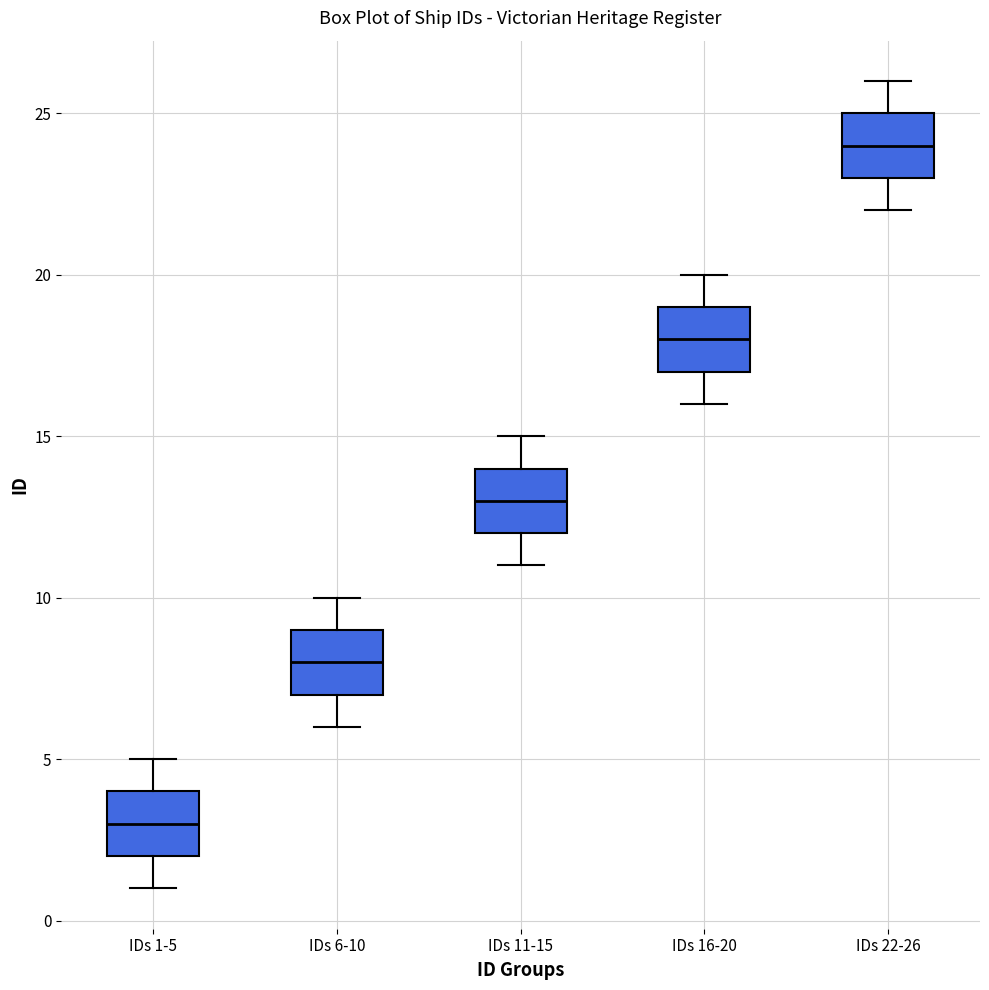

Reading left to right, read every box against the y-axis: the position of its median line, the range the box covers, and the ends of its whiskers. The values are not printed on the chart, so give them approximately, as read against the axis.

IDs 1-5: median 3, box 2 to 4, whiskers 1 to 5
IDs 6-10: median 8, box 7 to 9, whiskers 6 to 10
IDs 11-15: median 13, box 12 to 14, whiskers 11 to 15
IDs 16-20: median 18, box 17 to 19, whiskers 16 to 20
IDs 22-26: median 24, box 23 to 25, whiskers 22 to 26